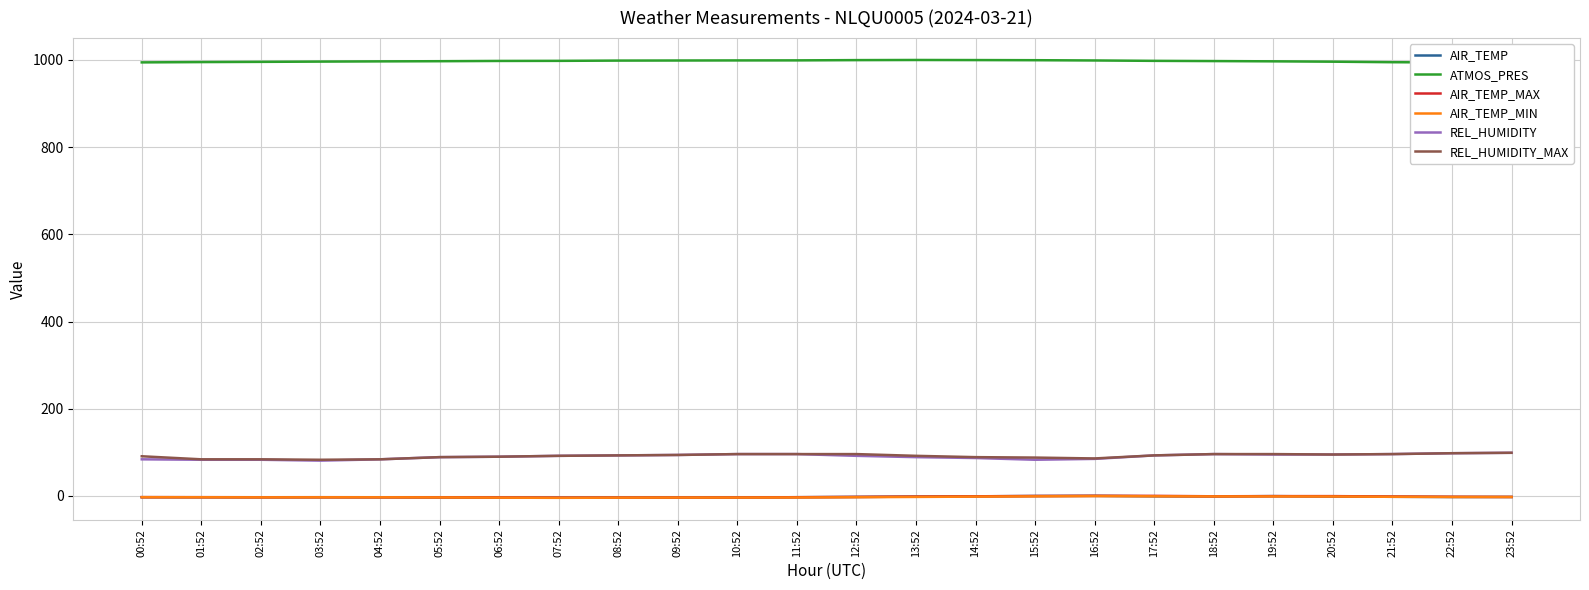

True or false: REL_HUMIDITY_MAX has more than 2 points higher than both neighbors.

False